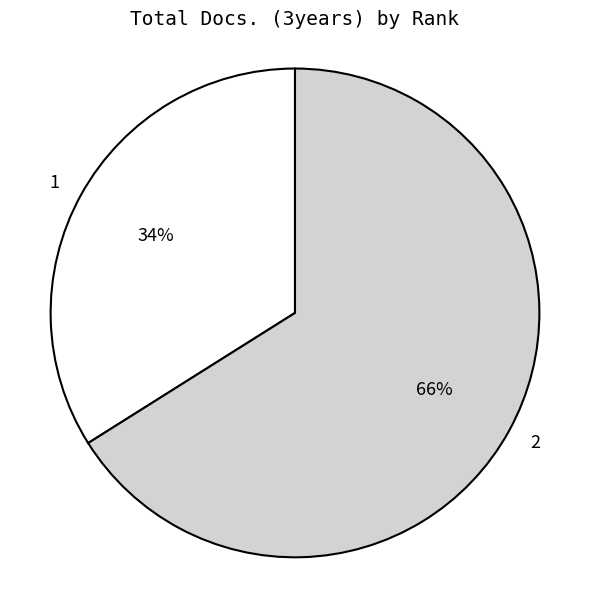

Which slice is the smallest?

1